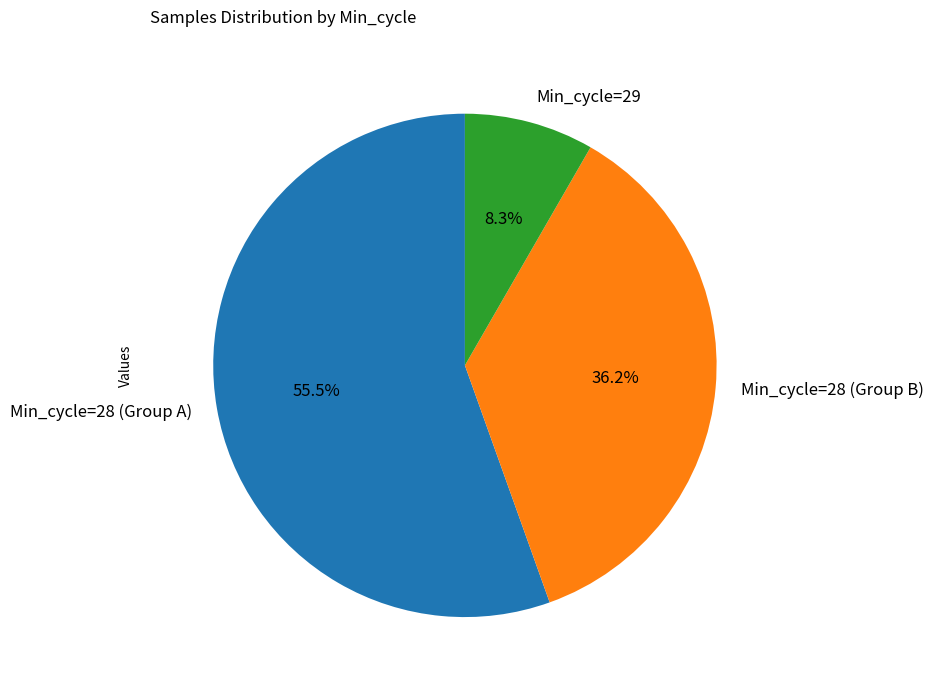

How many segments does this pie chart have?

3